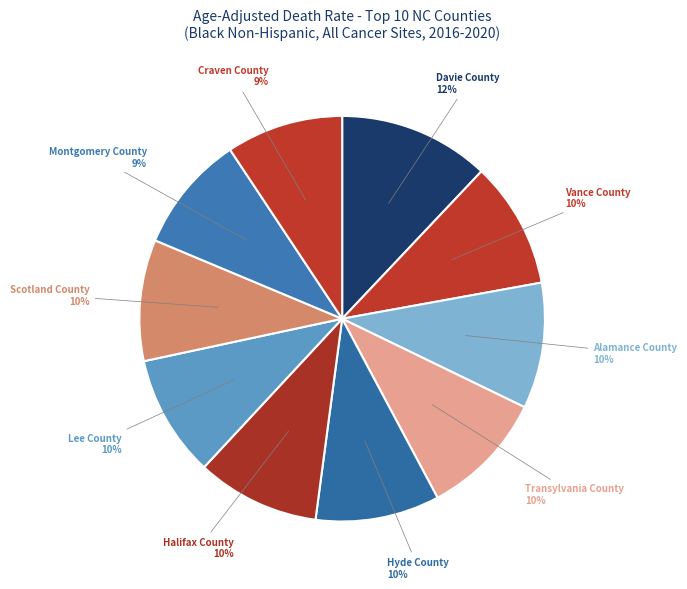

How many slices are in this pie chart?

10